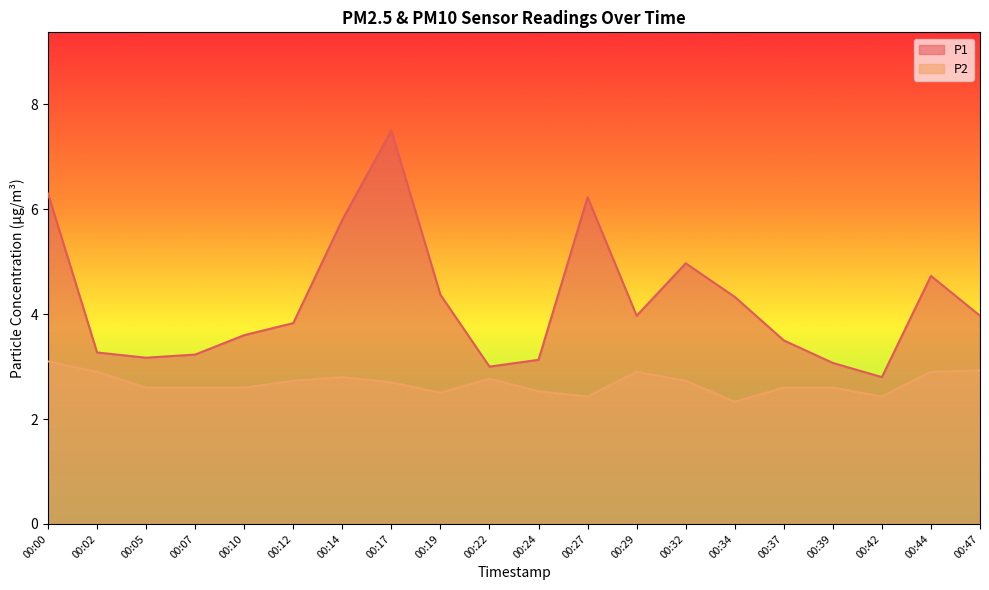

True or false: P2 and P1 intersect in this chart.

False